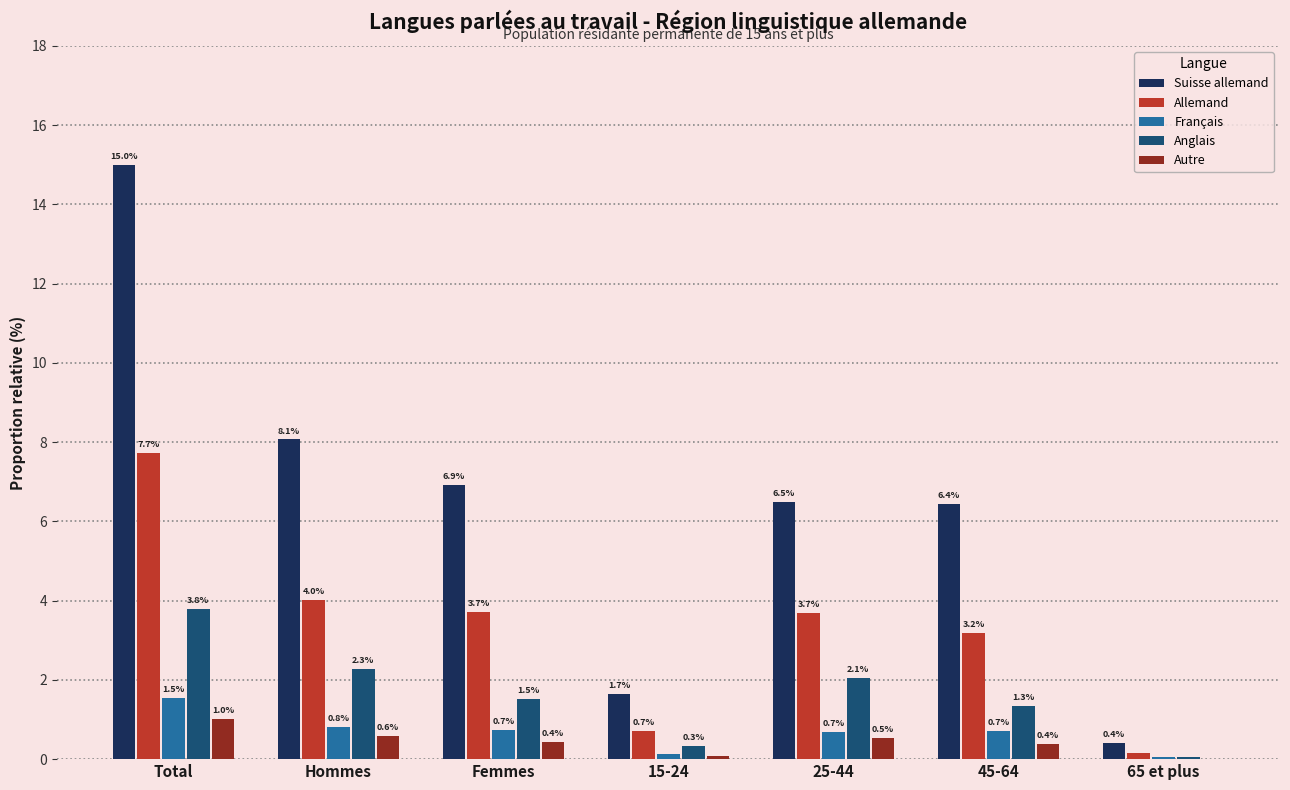

What is the approximate value of Suisse allemand at Total?

15.0